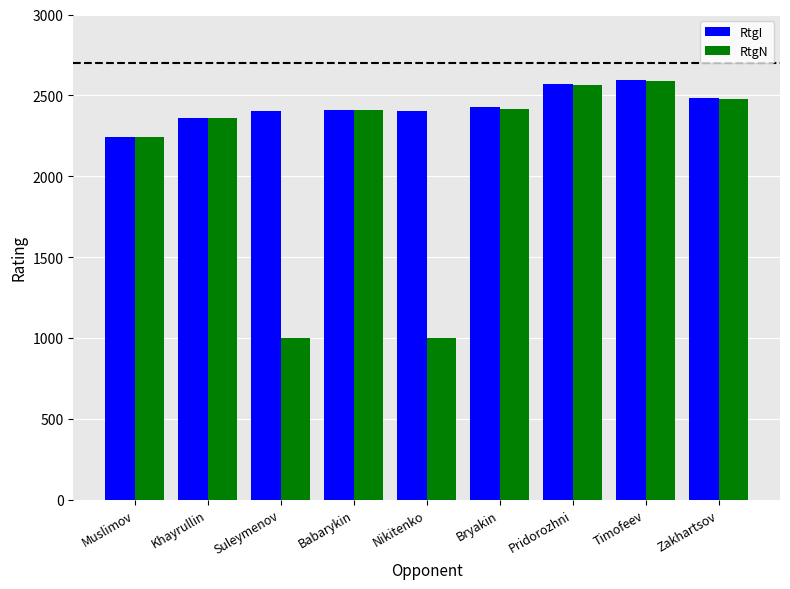

Count the number of data series in this chart.

2